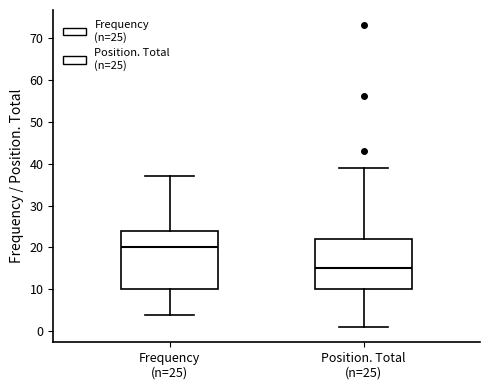

Reading left to right, read every box against the y-axis: the position of its median line, the range the box covers, and the ends of its whiskers. The values are not printed on the chart, so give them approximately, as read against the axis.

Frequency (n=25): median 20, box 10 to 24, whiskers 4 to 37
Position. Total (n=25): median 15, box 10 to 22, whiskers 1 to 39